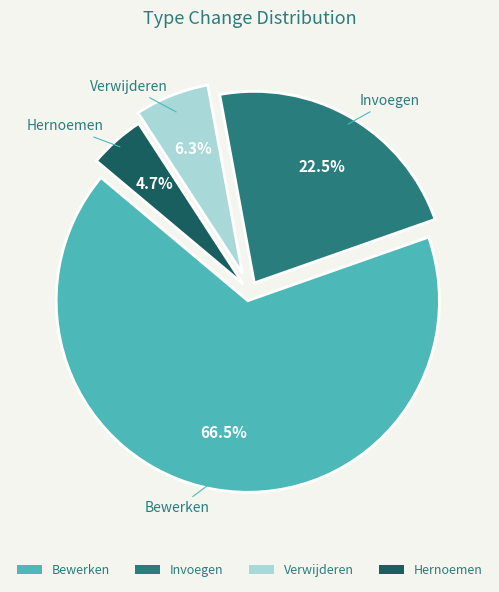

Is there any slice that represents more than half of the pie?

Yes